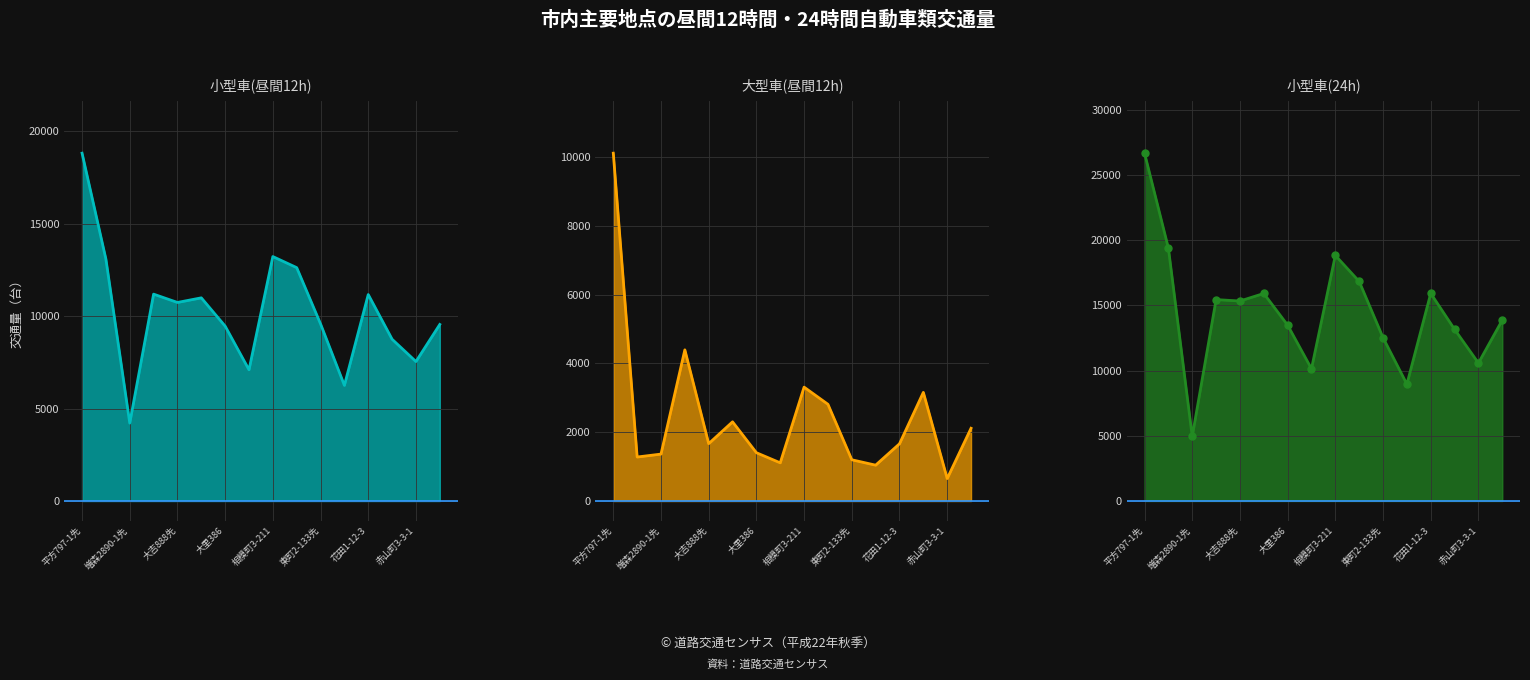

True or false: 小型車(24h)_line and 小型車(昼間12h)_line cross at least once.

False